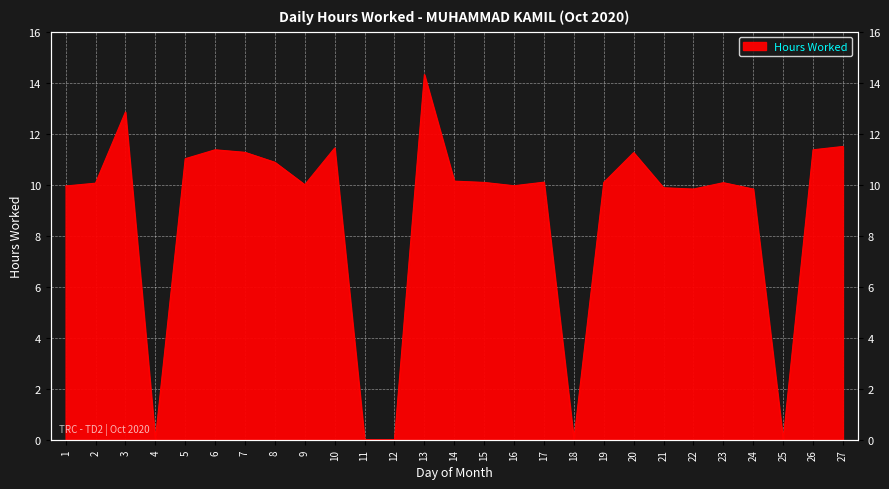

The value at 14 is 10.1. True or false?

True